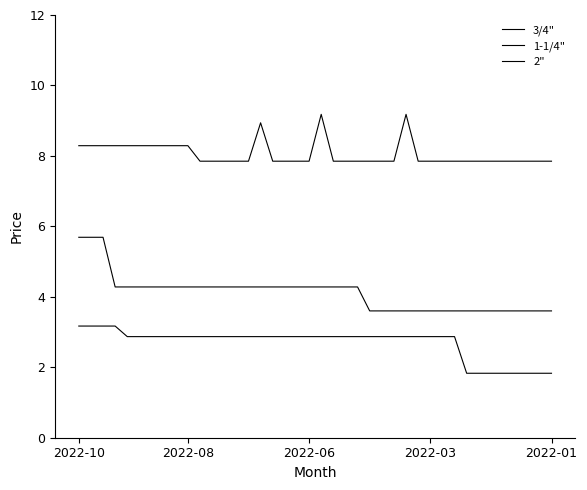

Rank the series by their average value, from highest to lowest.

2", 1-1/4", 3/4"